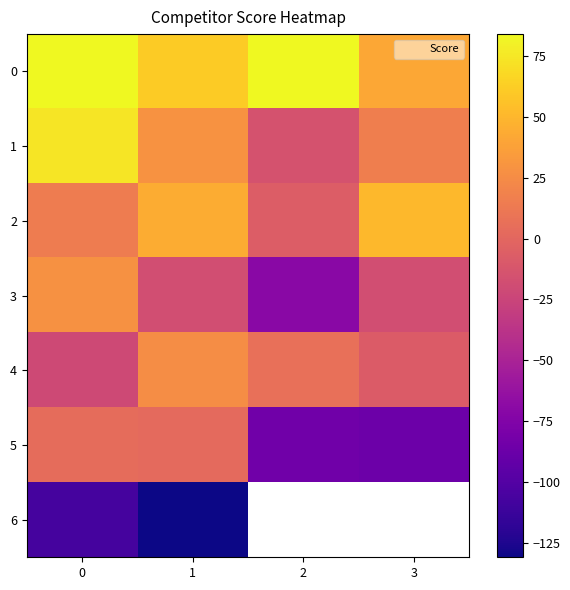

What is the difference between the maximum and second lowest values in the 3 series?

46.0